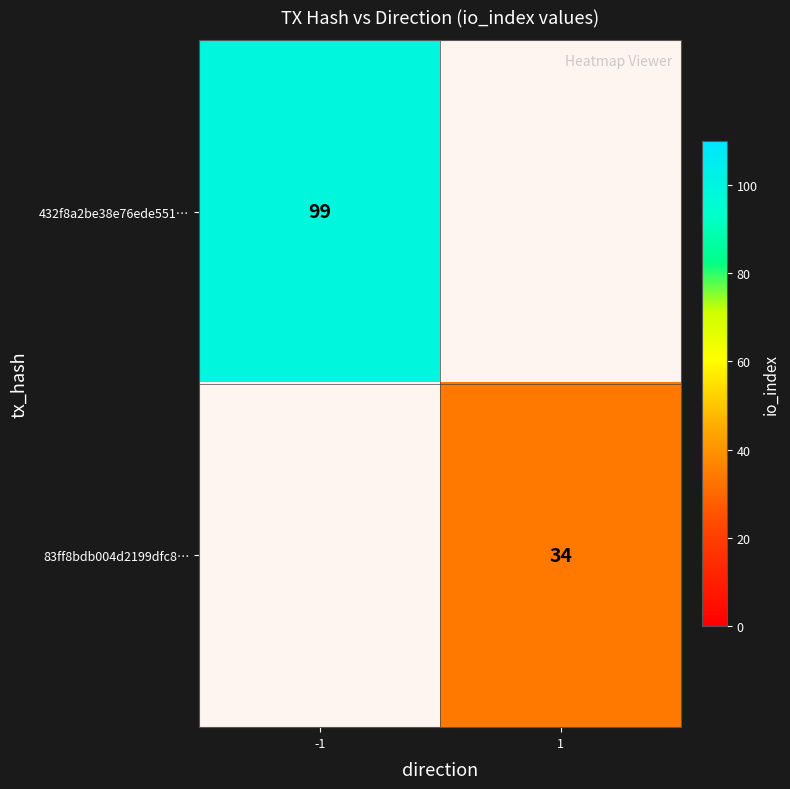

The value of 83ff8bdb004d2199dfc8… at 1 is 53. True or false?

False